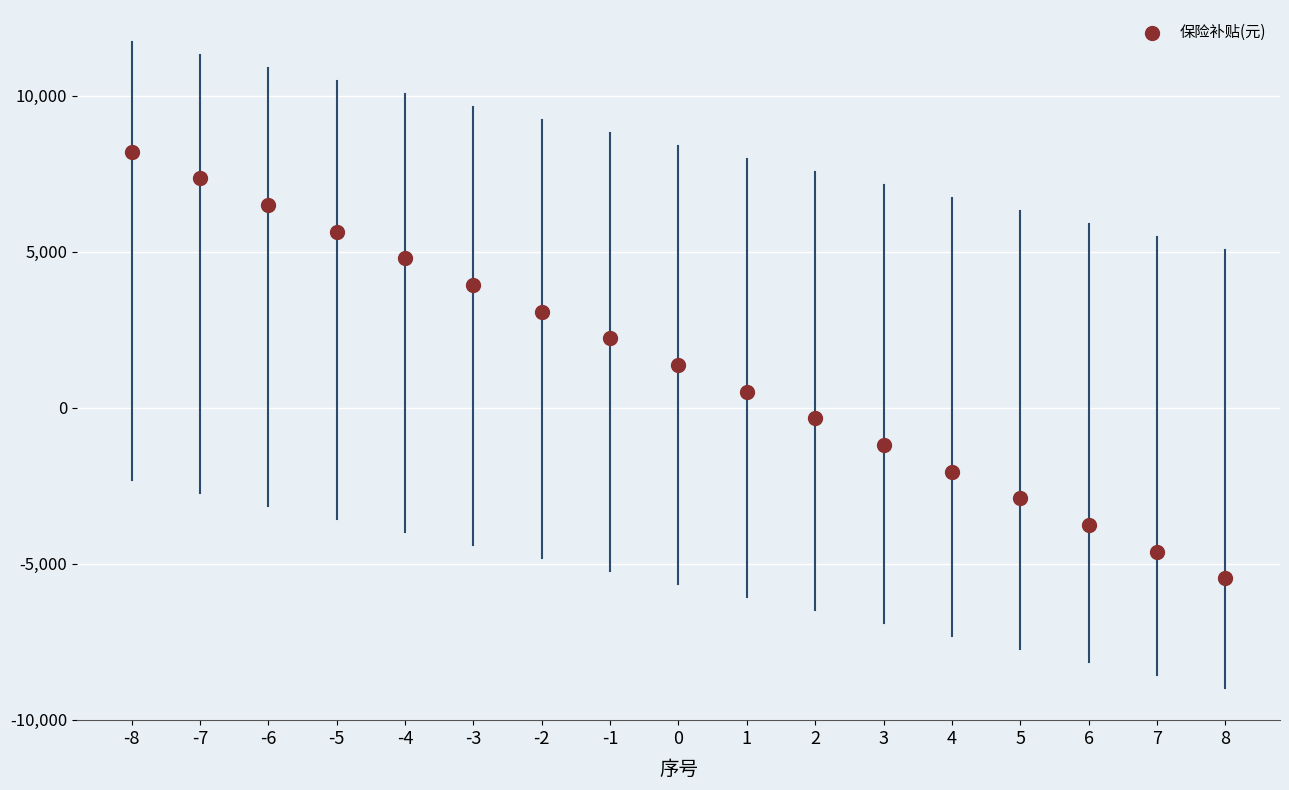

What is the range of X values (max minus min)?

16.0